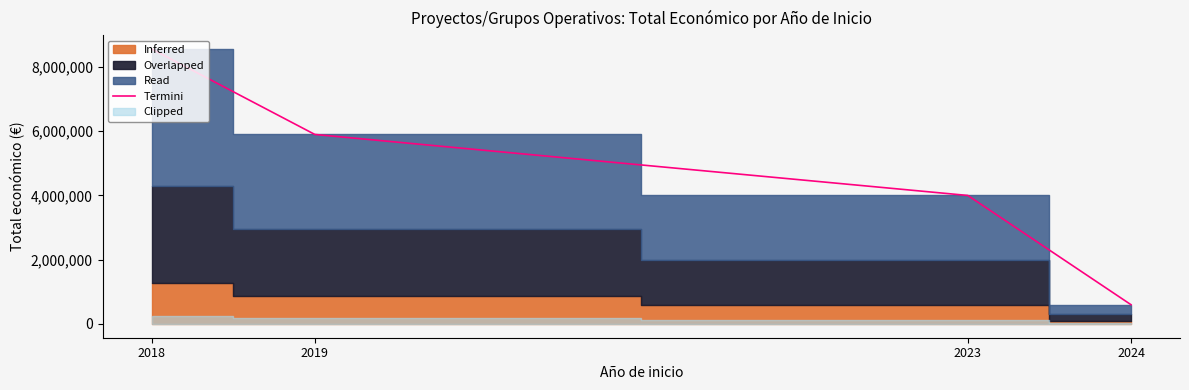

Which category has the lowest value across all series?

2024